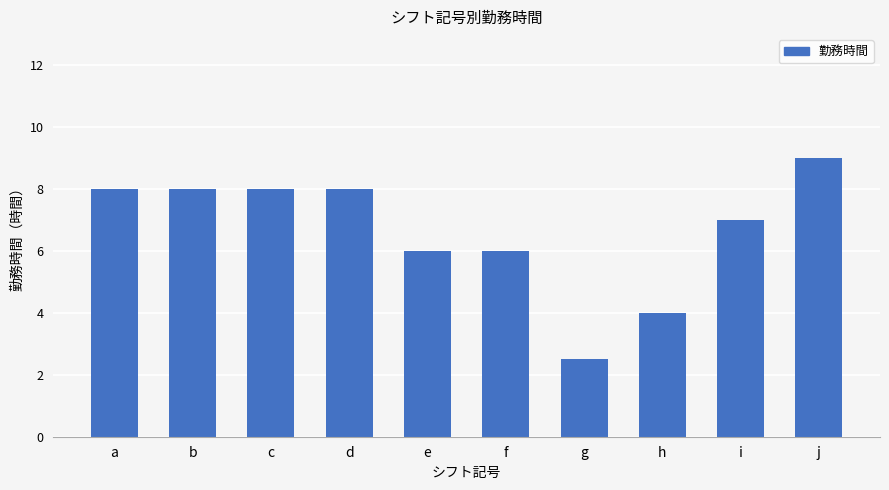

Read the value at f.

6.0